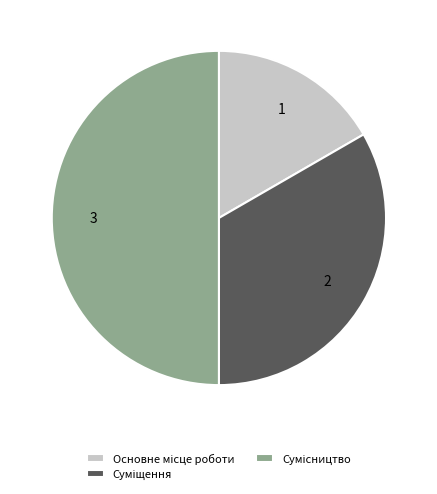

Is there any slice that represents more than half of the pie?

No